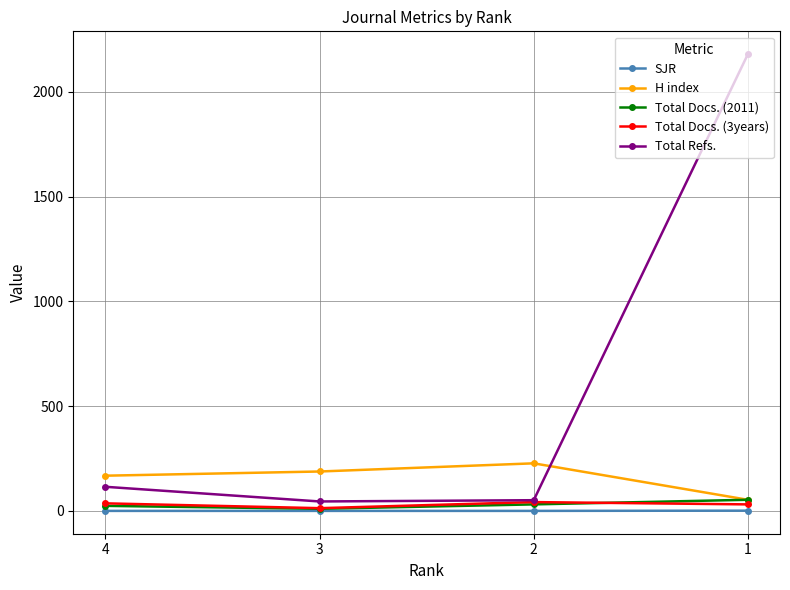

What is the maximum value shown in the chart?

2180.0